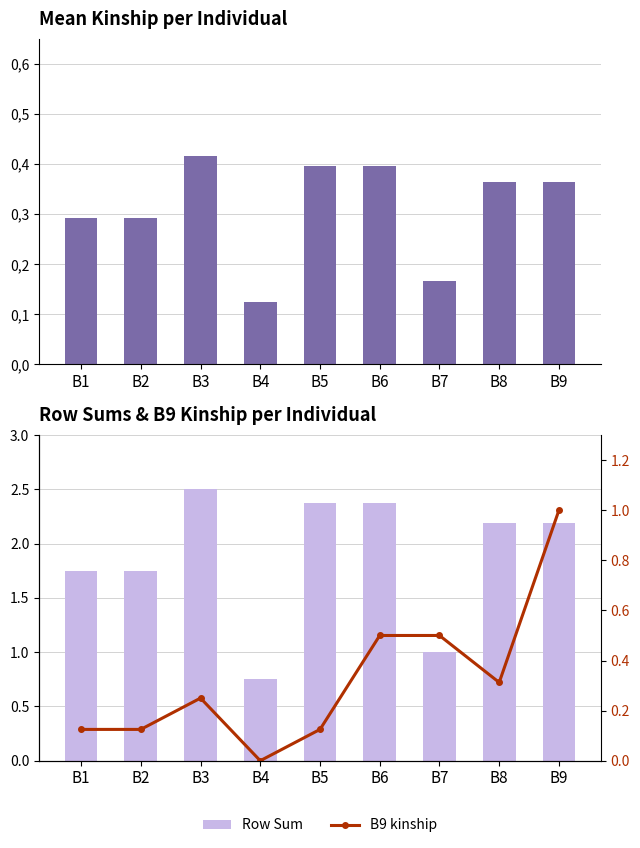

Rank the series at B4 from highest to lowest value.

Row Sum, Mean kinship, B9 kinship